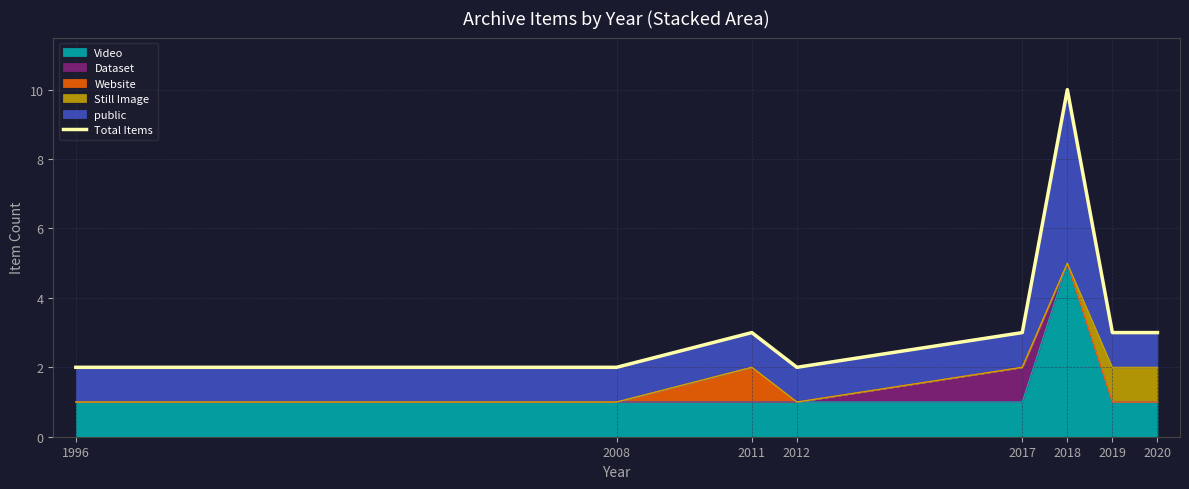

What is the maximum value shown in the chart?

10